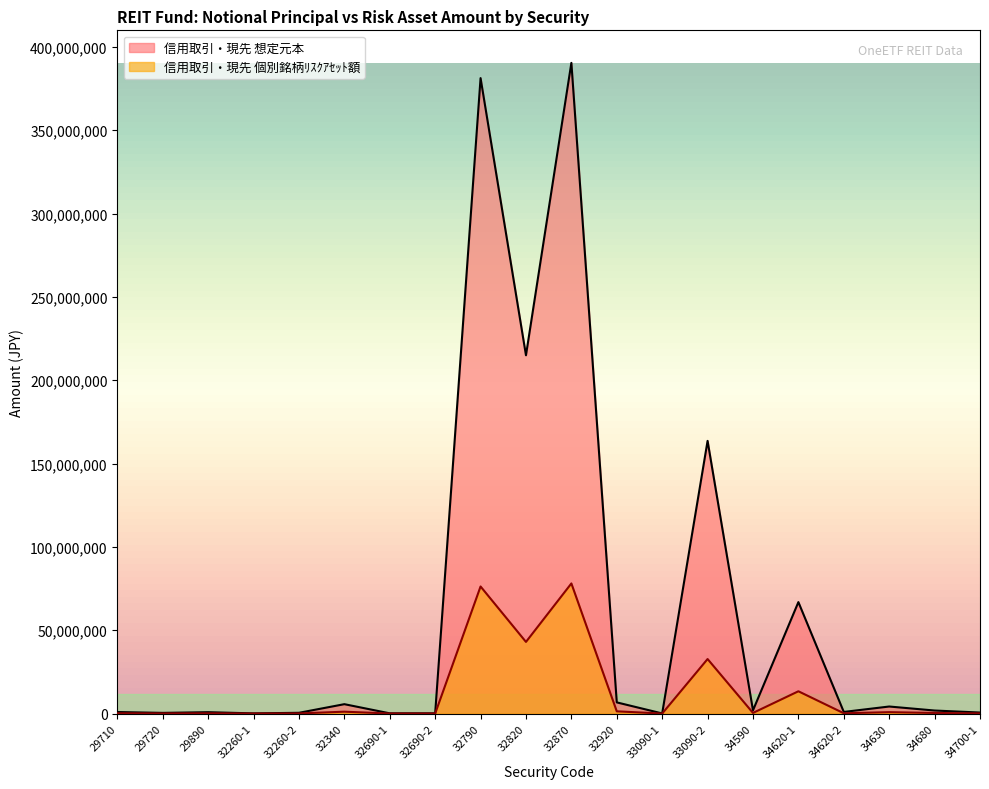

Does the chart have visible grid lines?

No